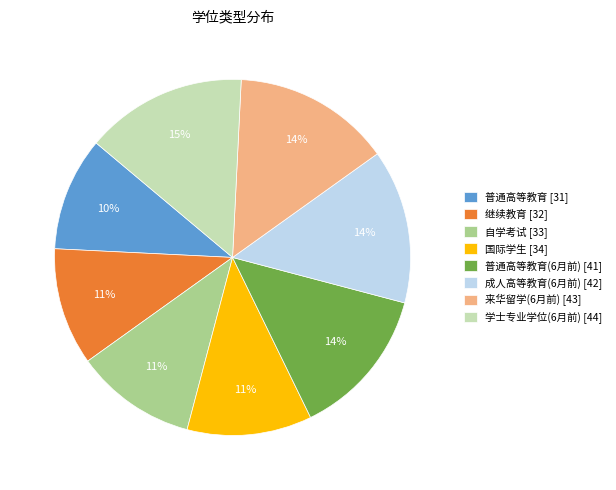

To the nearest percent, what is the average slice percentage?

12%